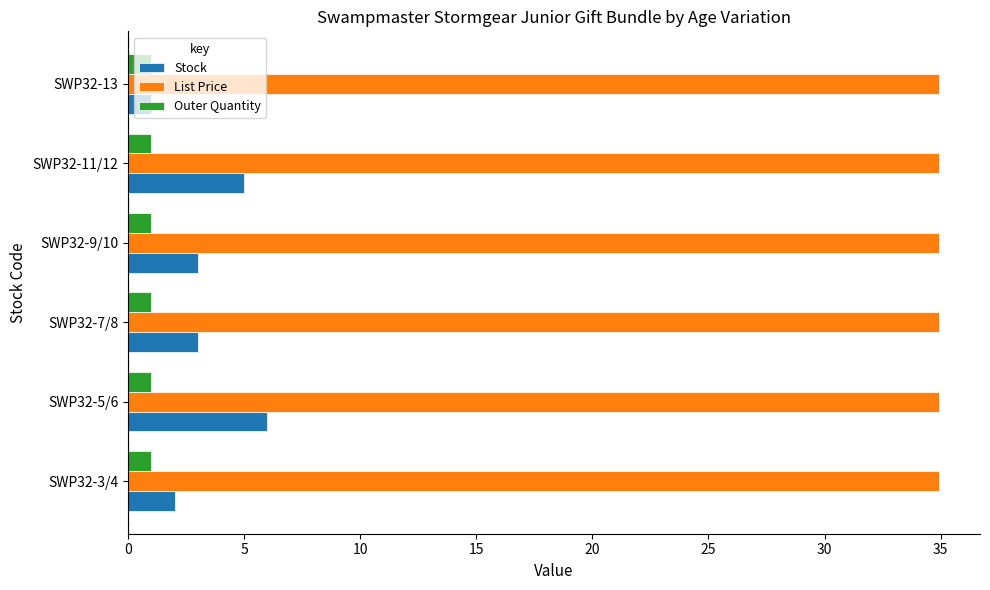

Rank the series by their maximum value, from lowest to highest.

Outer Quantity, Stock, List Price